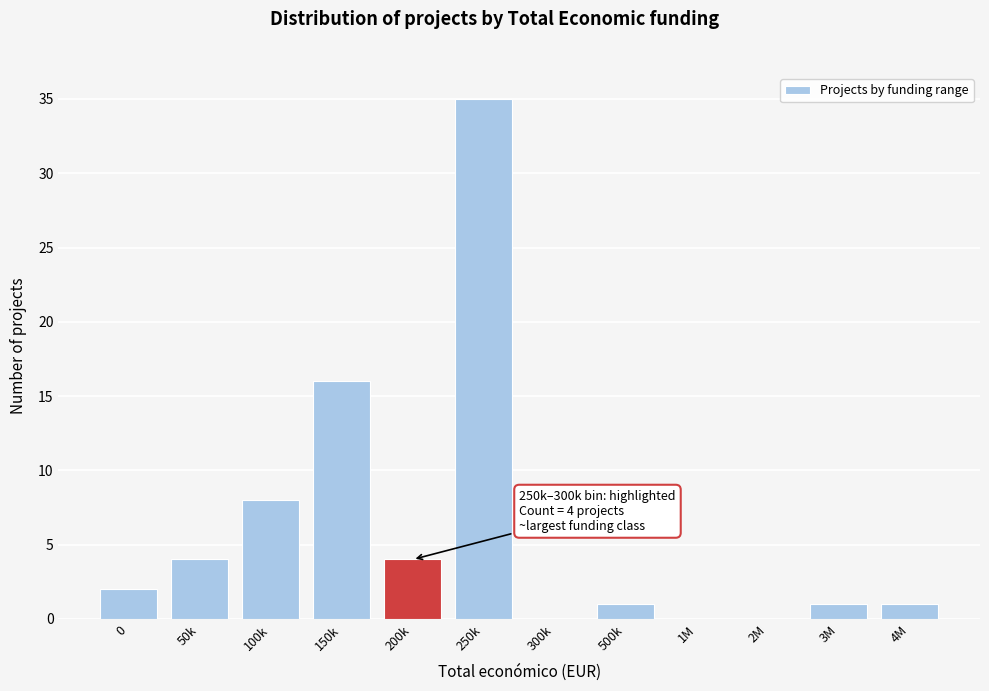

Reading left to right, list all the values displayed in this chart.

0=2	50k=4	100k=8	150k=16	200k=4	250k=35	300k=0	500k=1	1M=0	2M=0	3M=1	4M=1